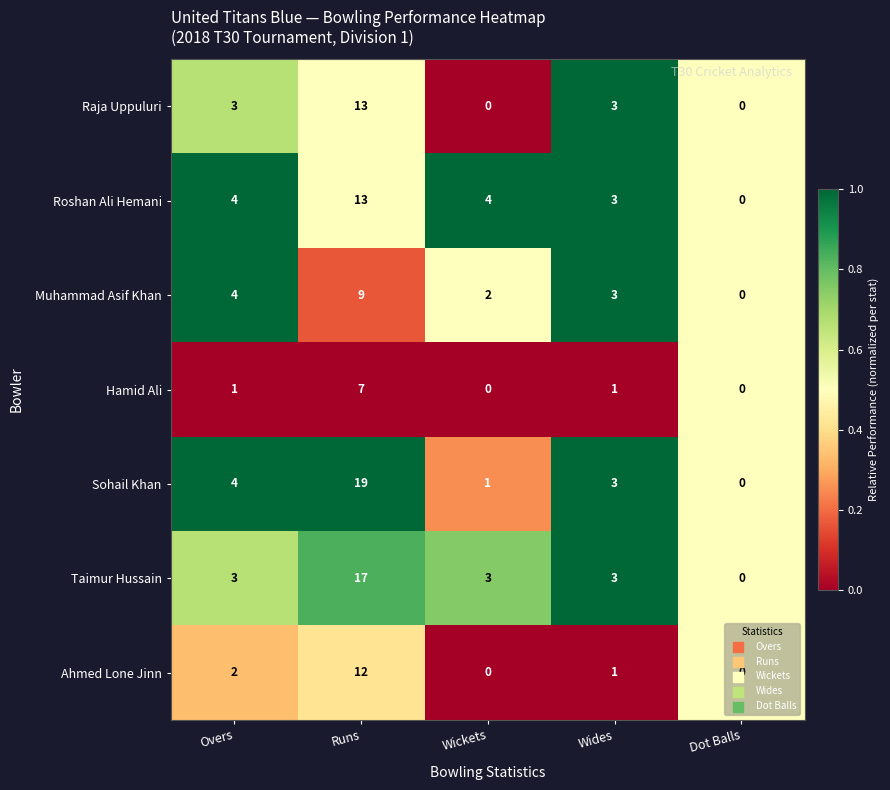

What is the maximum value shown in the chart?

19